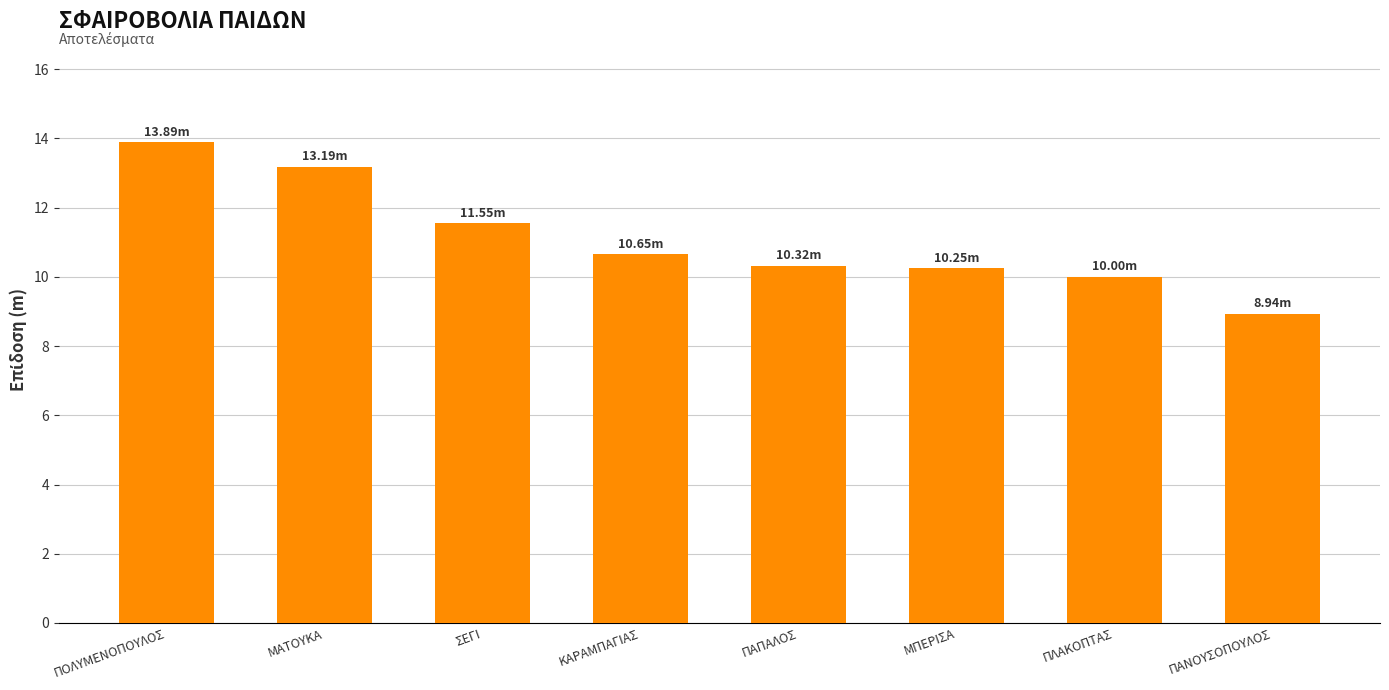

What is the label of the 5th bar from the left?

ΠΑΠΑΛΟΣ